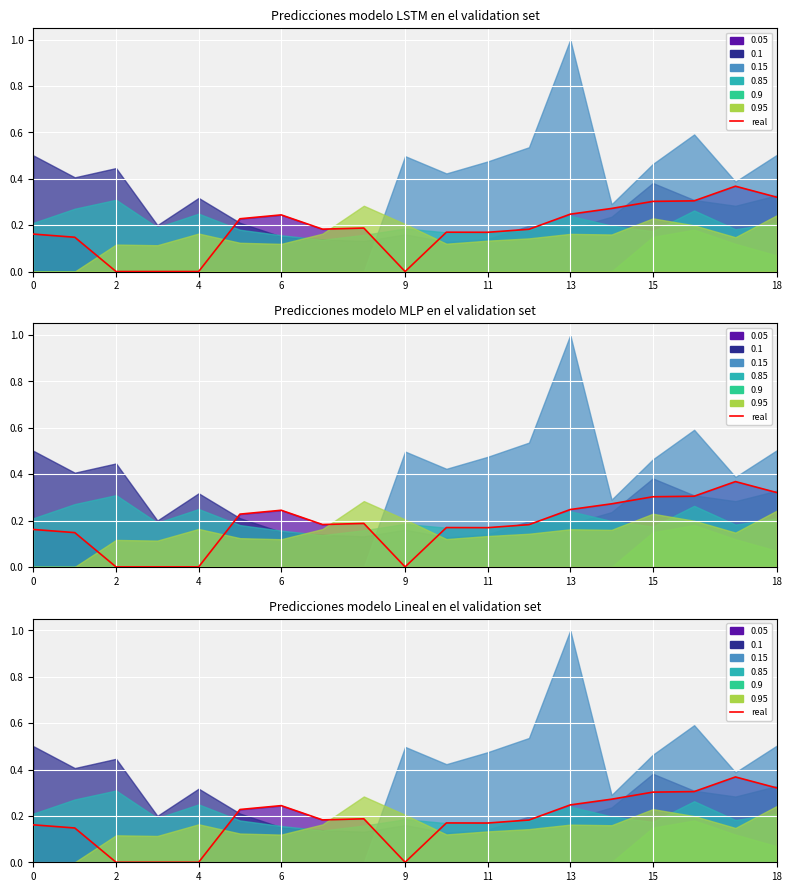

The chart shows a value of 0.3 at 14. True or false?

True